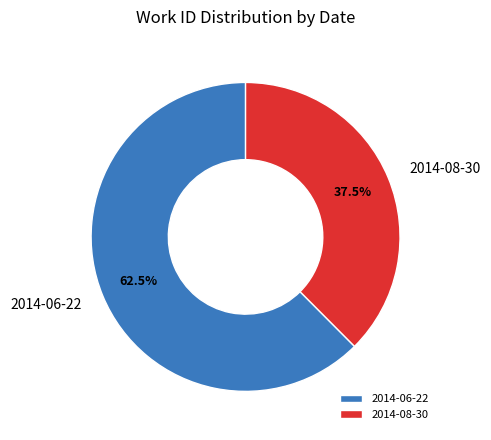

What is the ratio of the value at 2014-08-30 to the value at 2014-06-22?

0.6